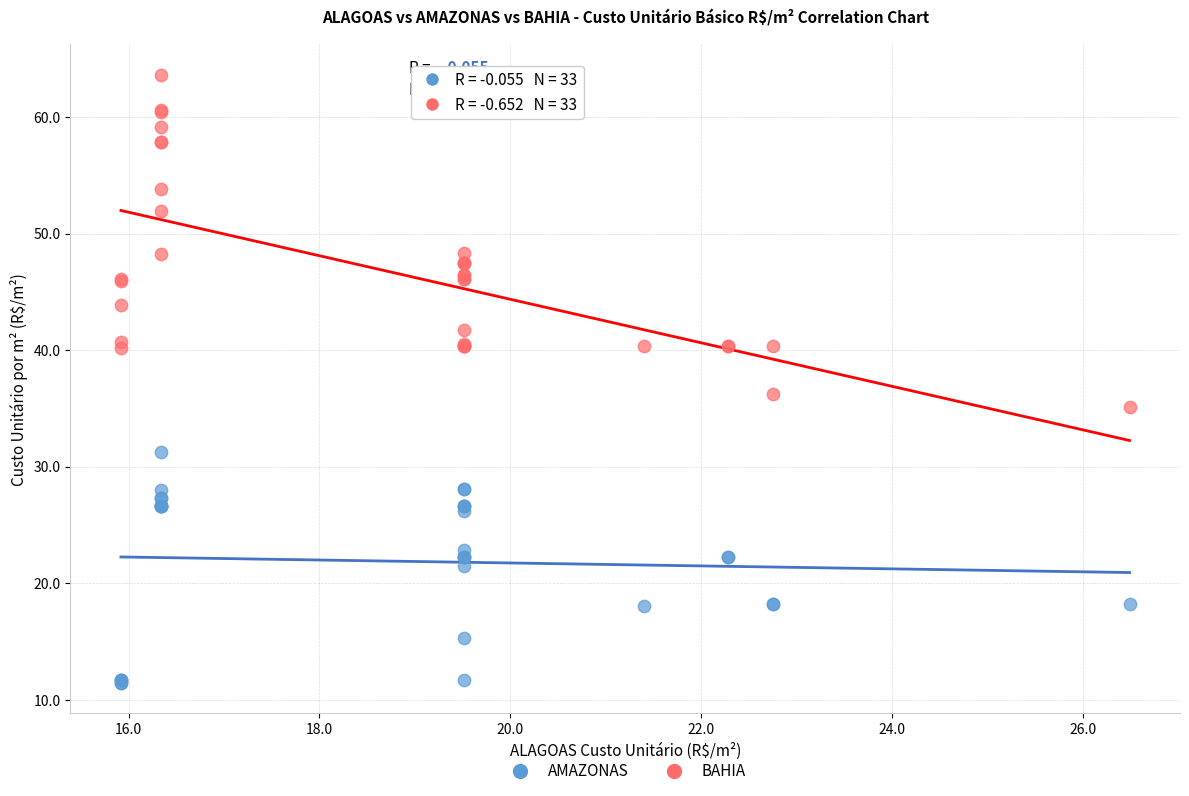

Which series has the widest spread of Y values?

BAHIA